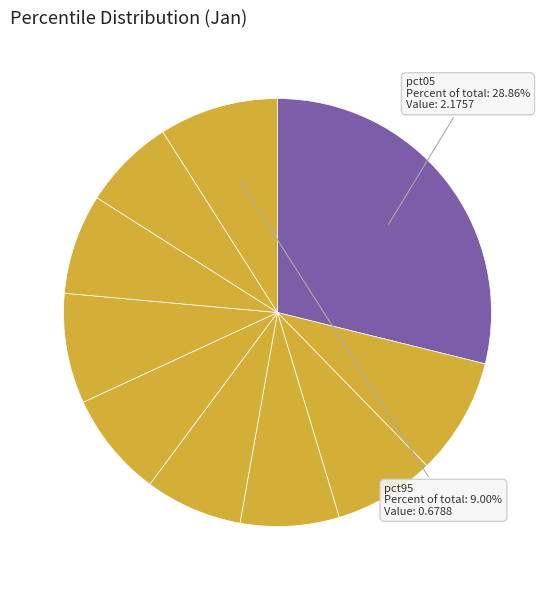

How many segments does this pie chart have?

10